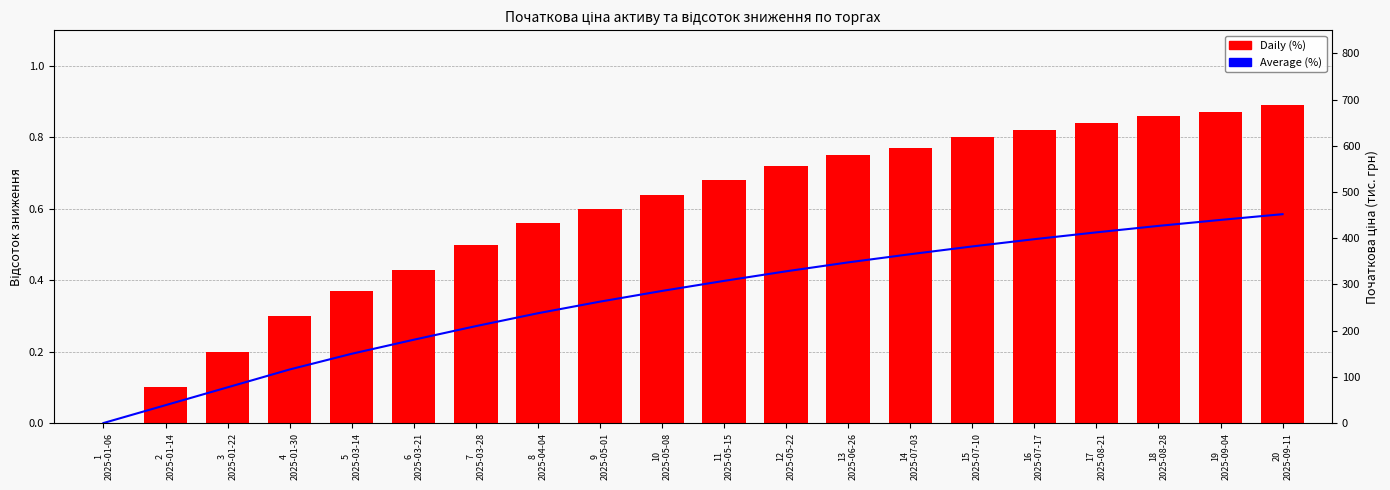

What is the value of the Daily (%) bar at the 3rd from the left?

0.2